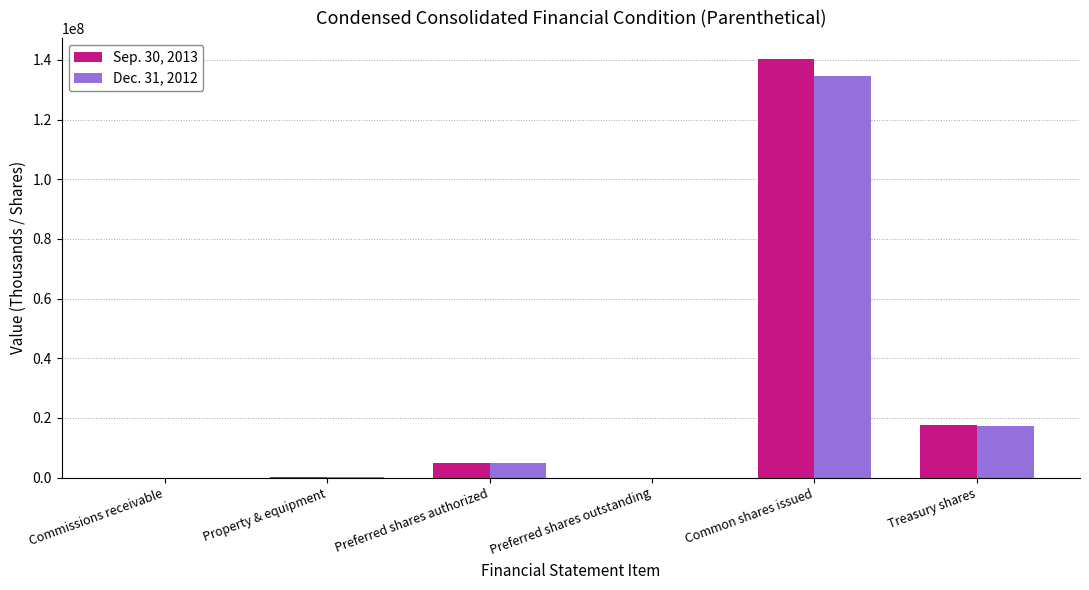

At which label is Sep. 30, 2013 closest to 70155018?

Treasury shares